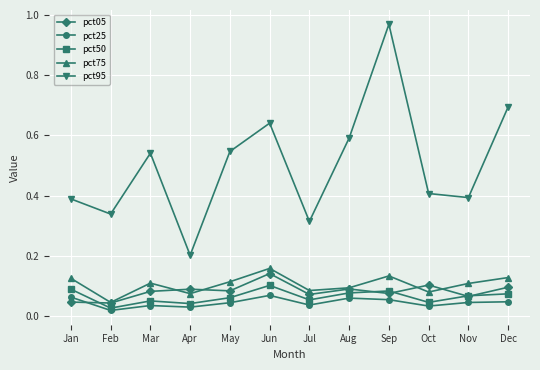

What are all the series names shown in the legend?

pct05, pct25, pct50, pct75, pct95